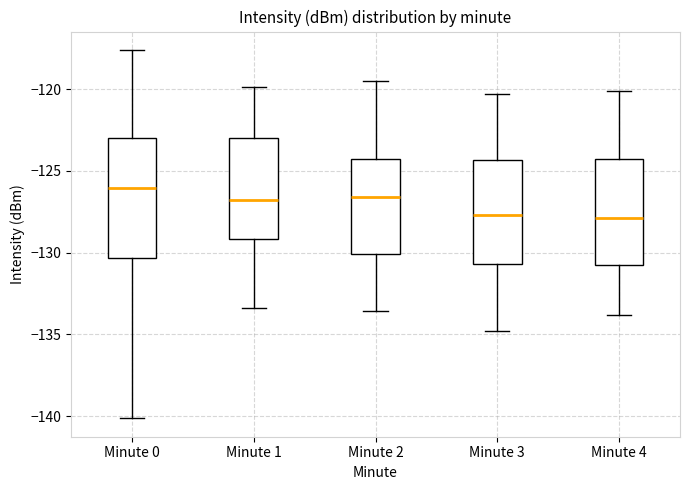

Reading left to right, read every box against the y-axis: the position of its median line, the range the box covers, and the ends of its whiskers. The values are not printed on the chart, so give them approximately, as read against the axis.

Minute 0: median -126.0, box -130.5 to -123.0, whiskers -140.0 to -117.5
Minute 1: median -127.0, box -129.0 to -123.0, whiskers -133.5 to -120.0
Minute 2: median -126.5, box -130.0 to -124.5, whiskers -133.5 to -119.5
Minute 3: median -127.5, box -130.5 to -124.5, whiskers -135.0 to -120.5
Minute 4: median -128.0, box -130.5 to -124.5, whiskers -134.0 to -120.0